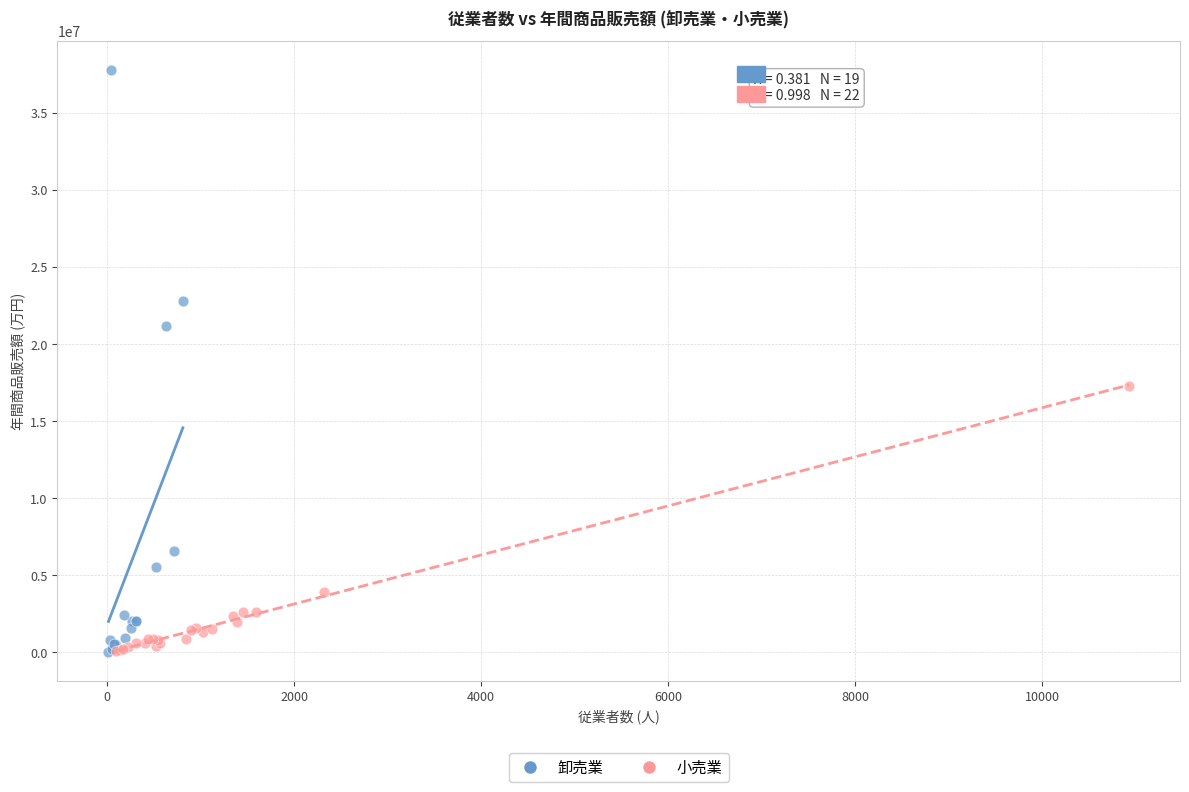

Which series reaches the maximum Y coordinate?

卸売業